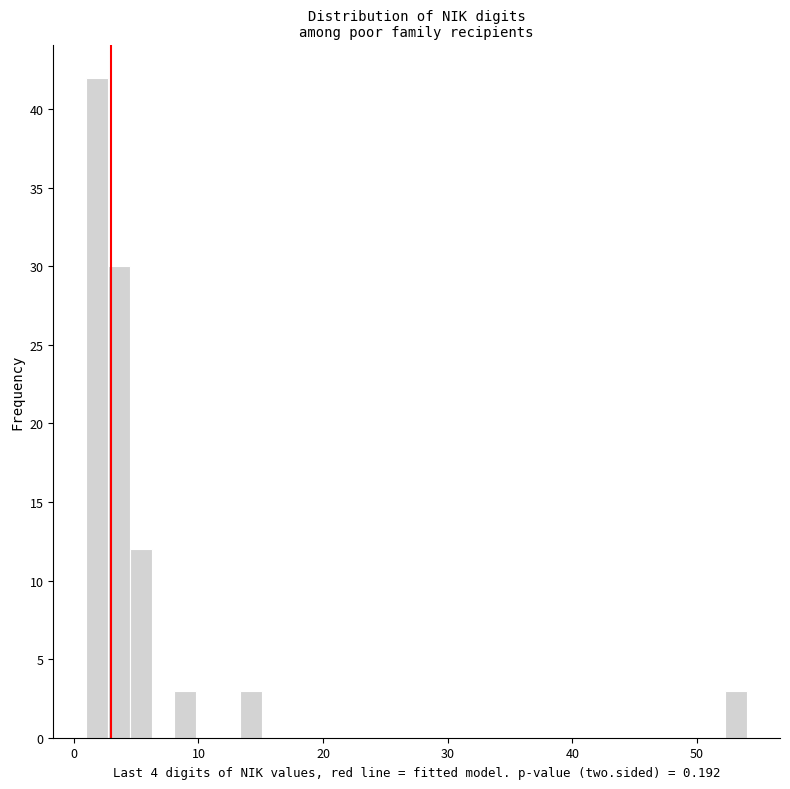

Read against the x-axis, roughly where is the centre of the tallest bar?

2